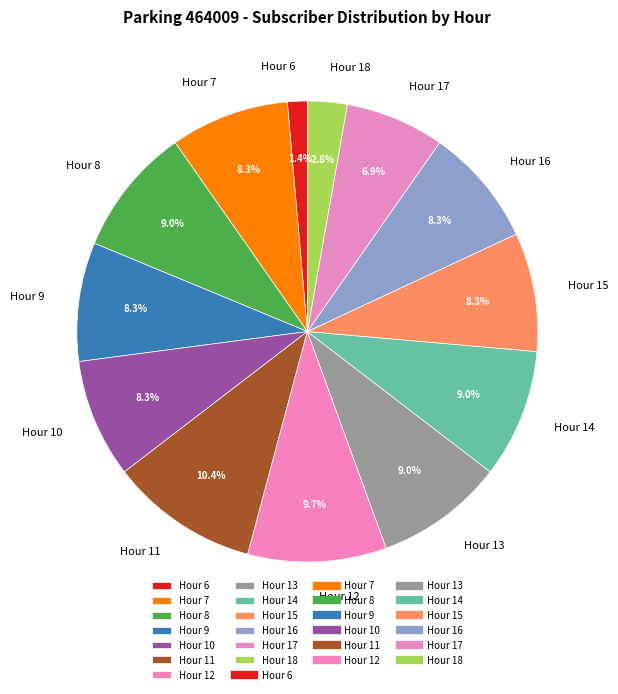

To the nearest percent, what is the difference between the largest and smallest slice percentages?

9%